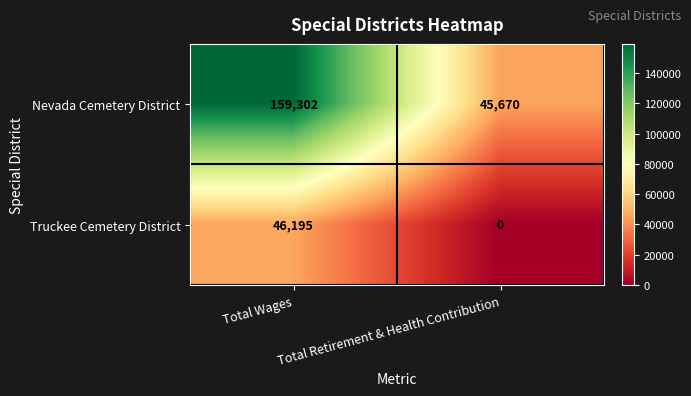

What is the difference between the highest and lowest values at Total Retirement & Health Contribution?

45670